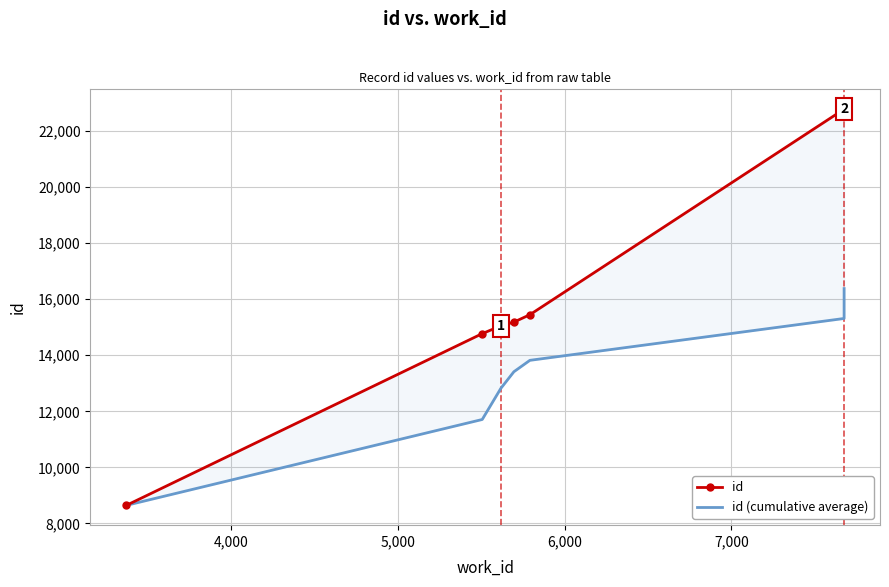

True or false: id and id (cumulative average) cross at least once.

False